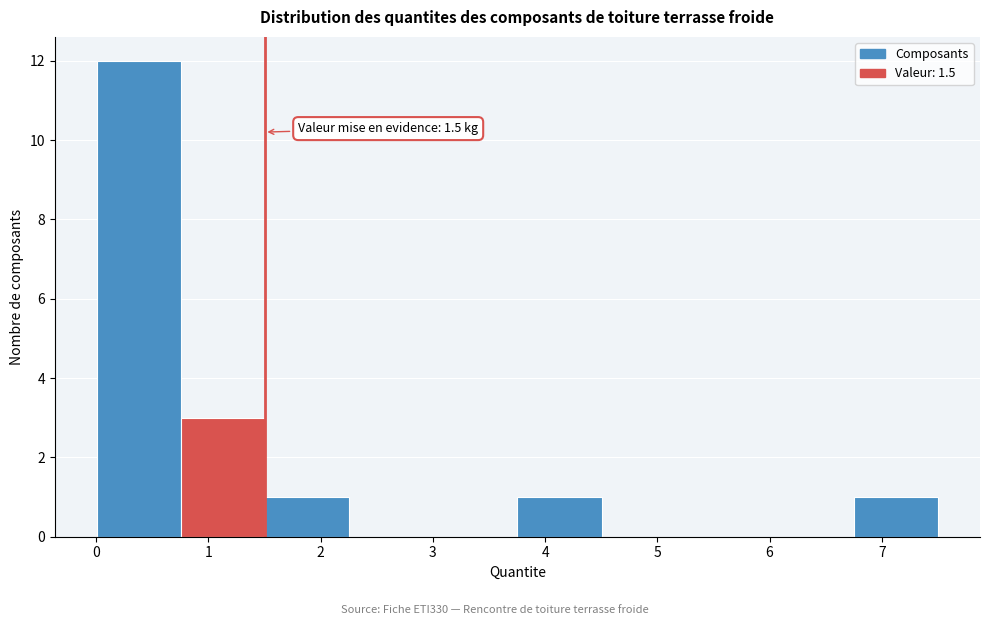

Over which range of the x-axis is the bar tallest?

0.0 to 0.8